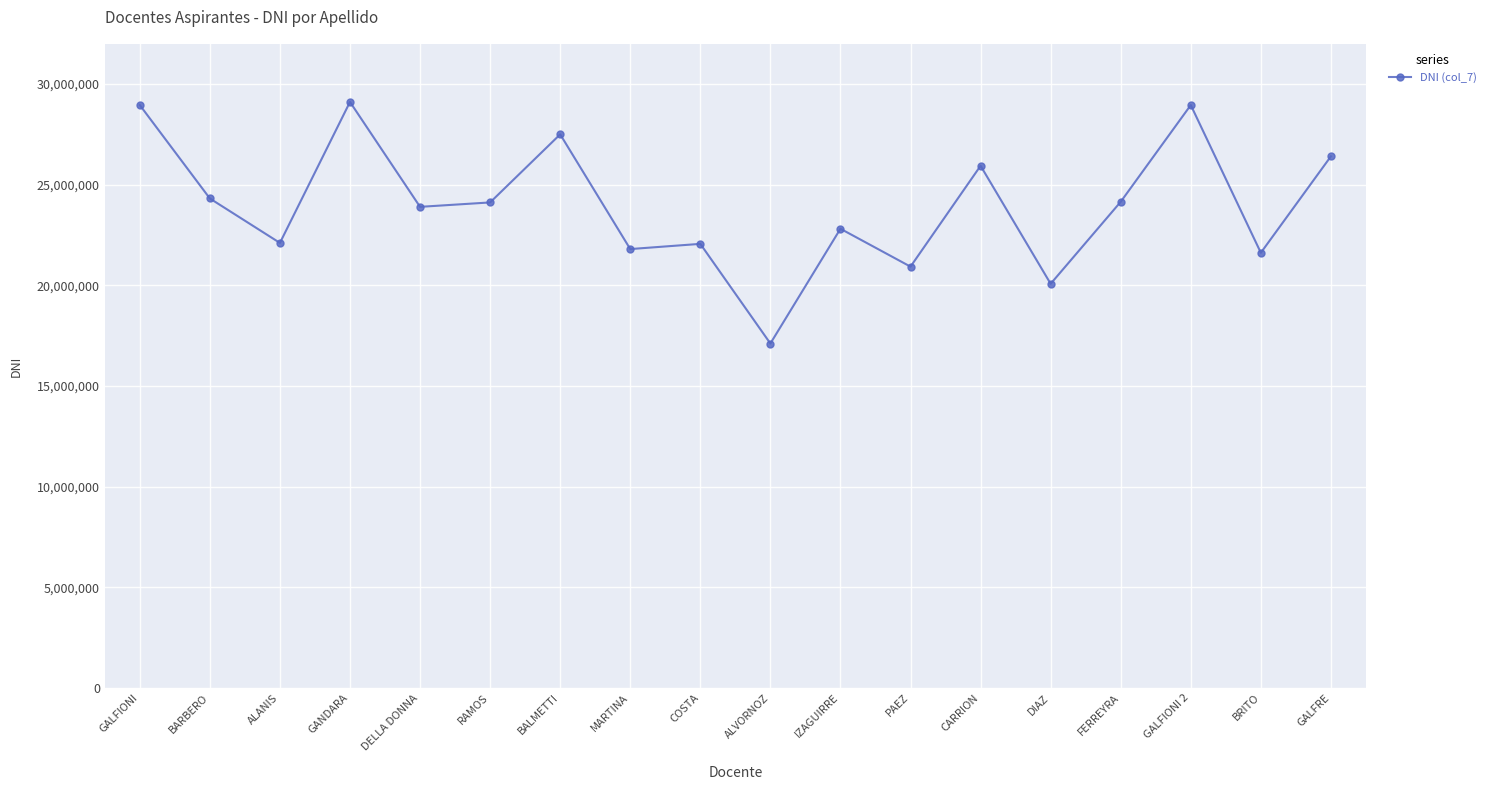

What is the smallest value displayed?

17111880